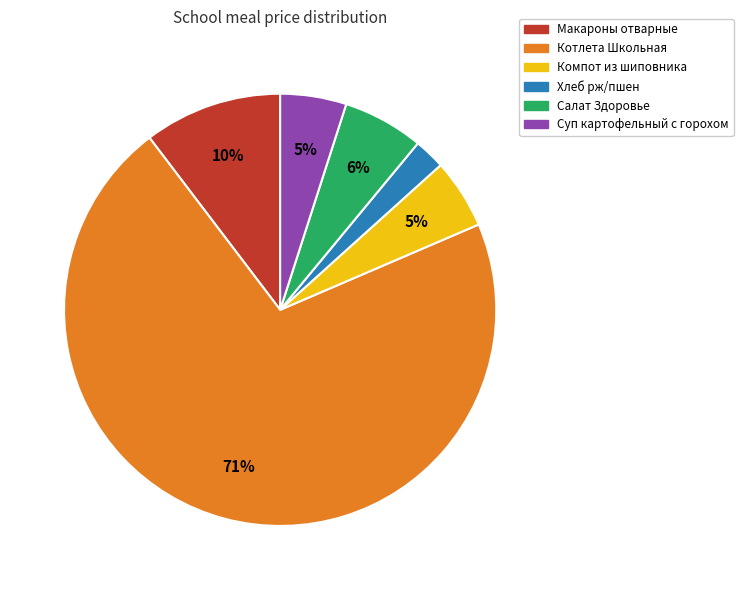

To the nearest percent, what portion does Салат Здоровье represent?

6%